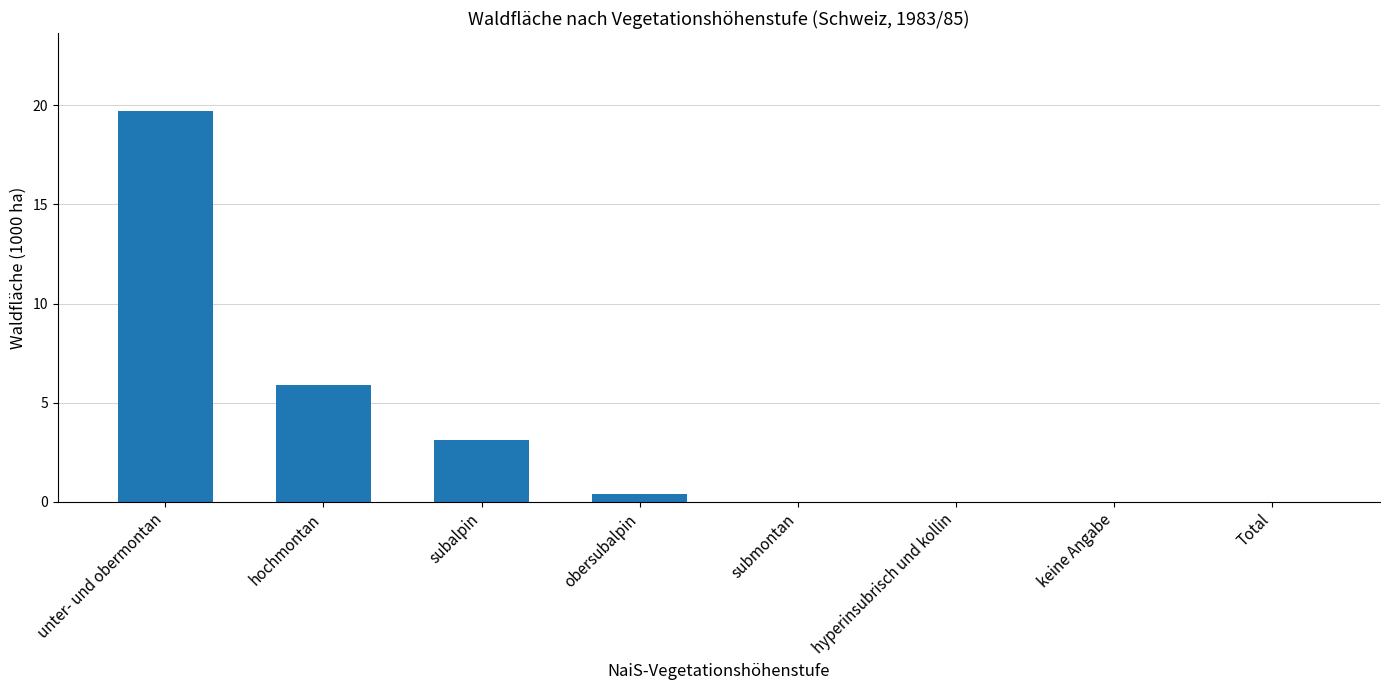

Count the number of data series in this chart.

1